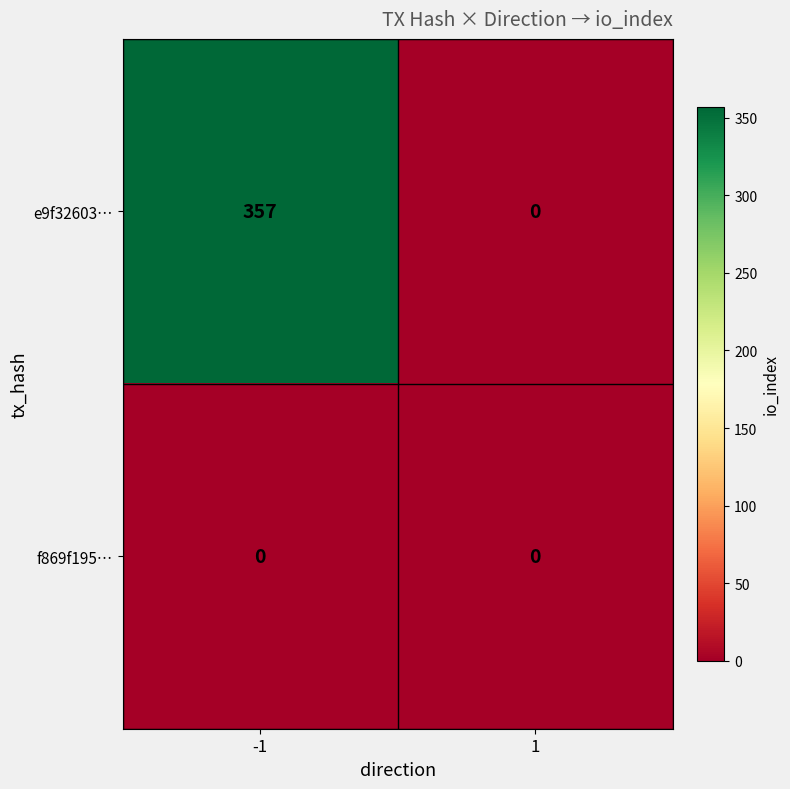

What is the total value across all series at -1?

357